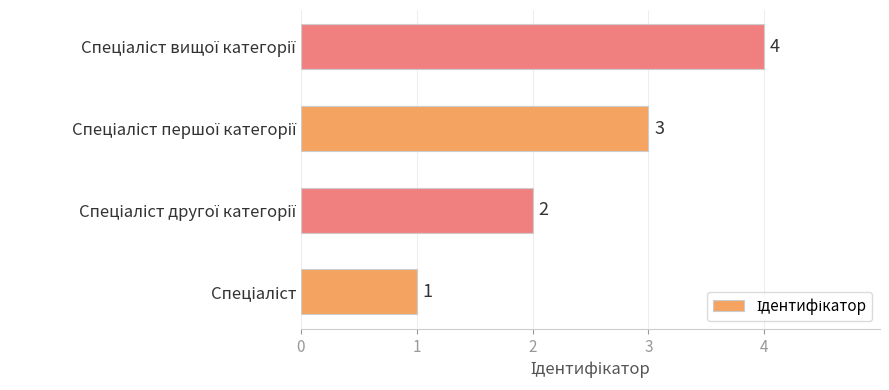

What is the smallest value displayed?

1